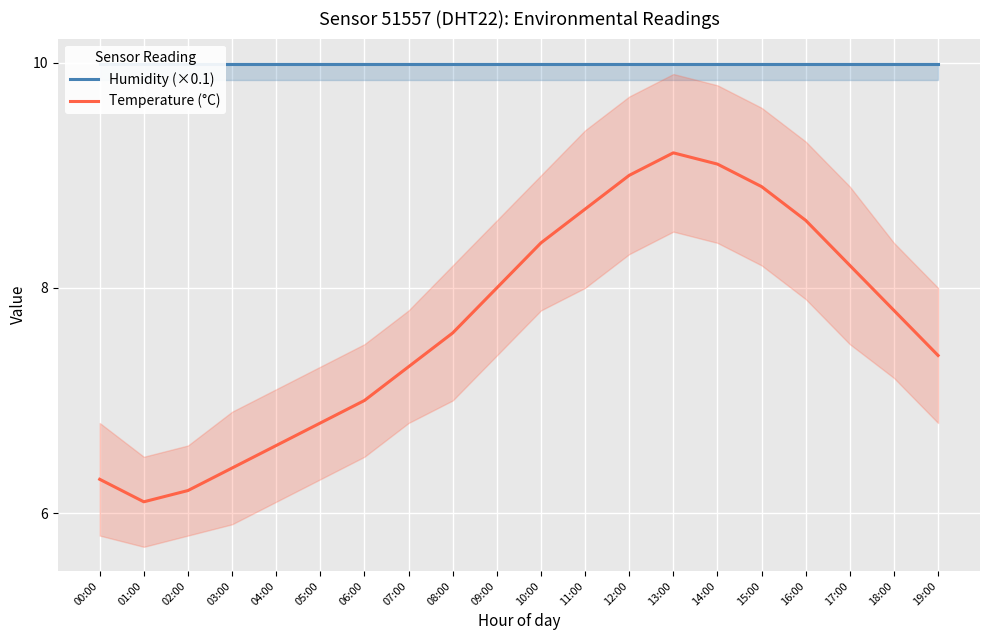

What is the minimum value shown in the chart?

6.1